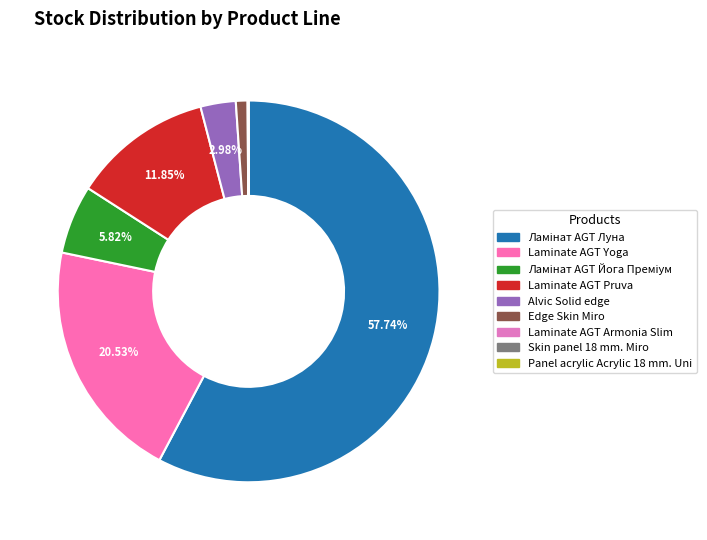

To the nearest percent, what is the combined percentage of Laminate AGT Yoga and Skin panel 18 mm. Miro?

21%